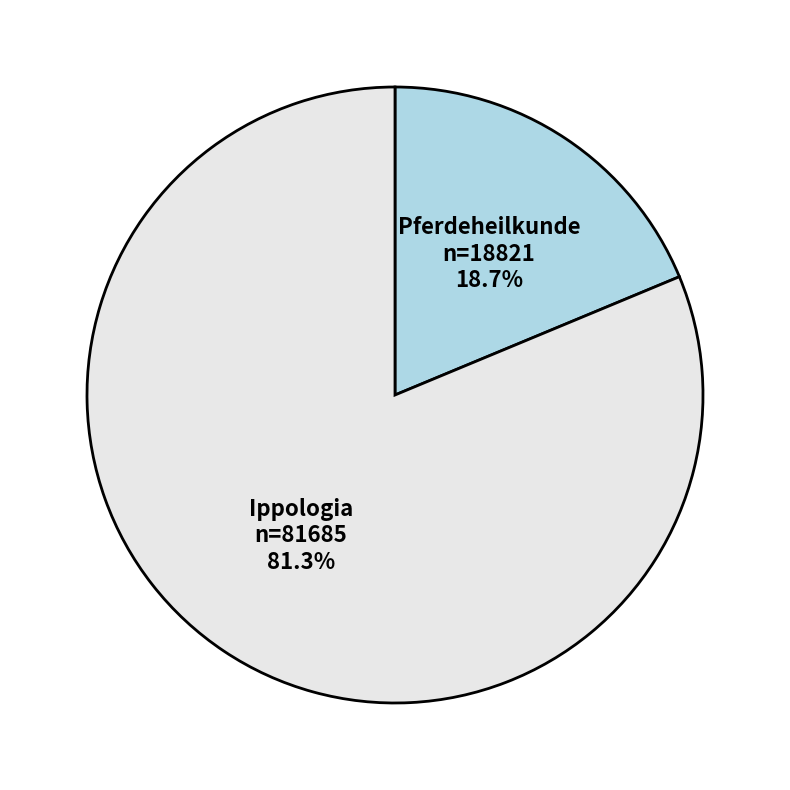

Is it true that Ippologia is 81% of the pie?

True